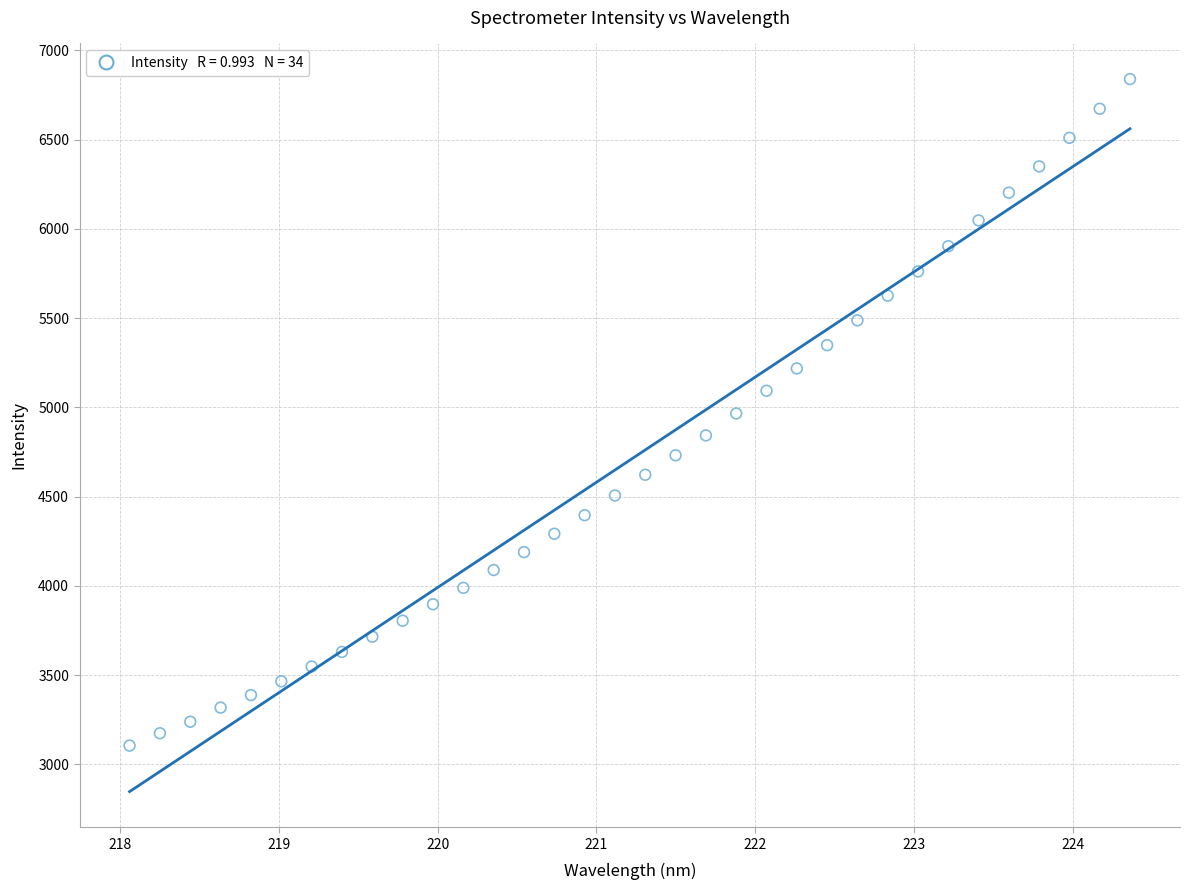

What is the range of X values (max minus min)?

6.3